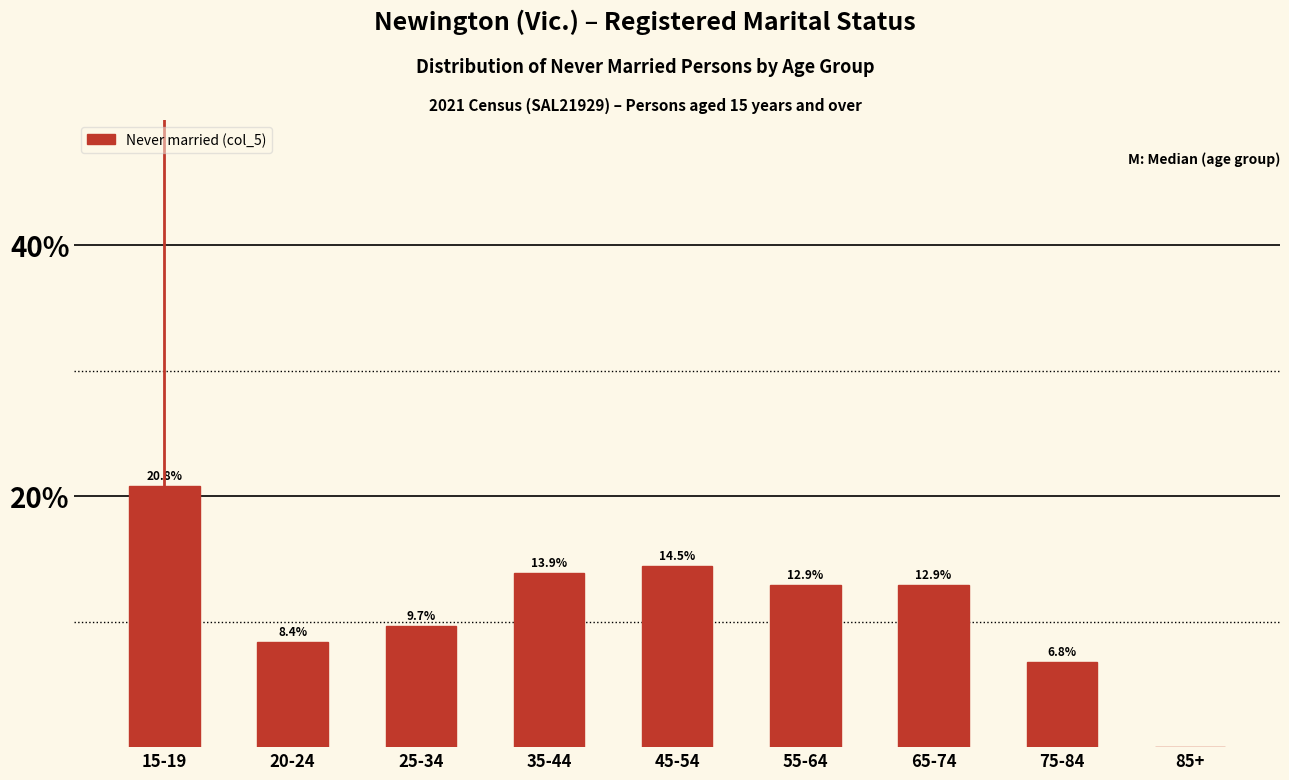

Reading left to right, what are all the values shown in this chart?

15-19=20.8	20-24=8.4	25-34=9.7	35-44=13.9	45-54=14.5	55-64=12.9	65-74=12.9	75-84=6.8	85+=0.0